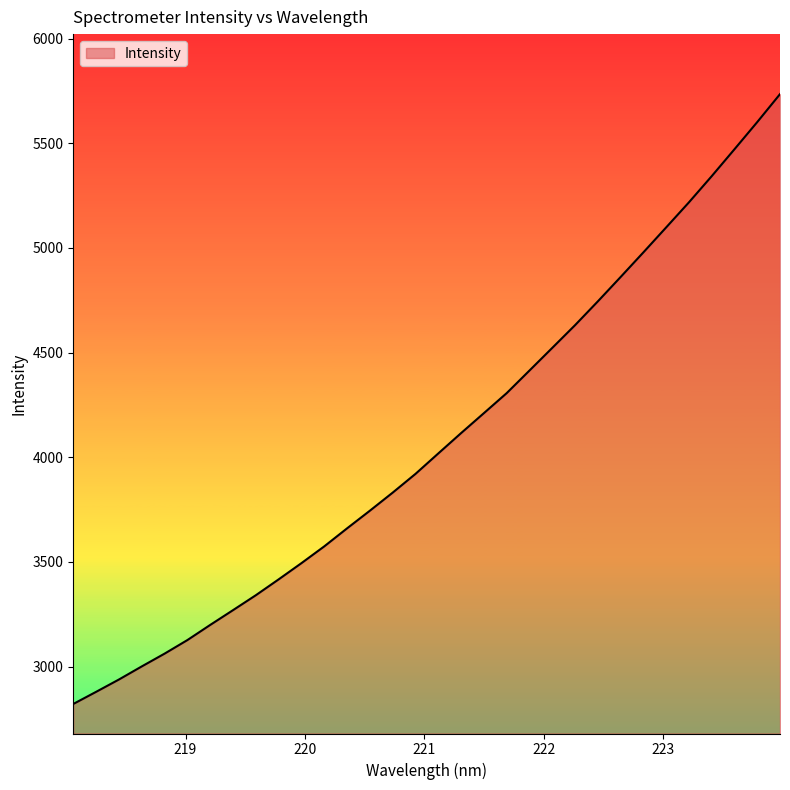

What is the maximum value shown in the chart?

5734.3